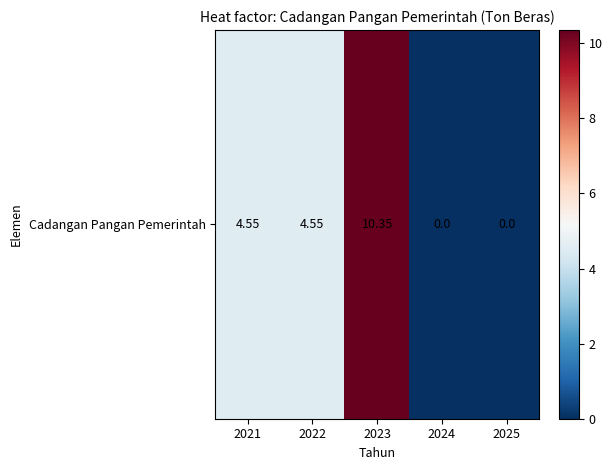

How many series are shown in this chart?

1